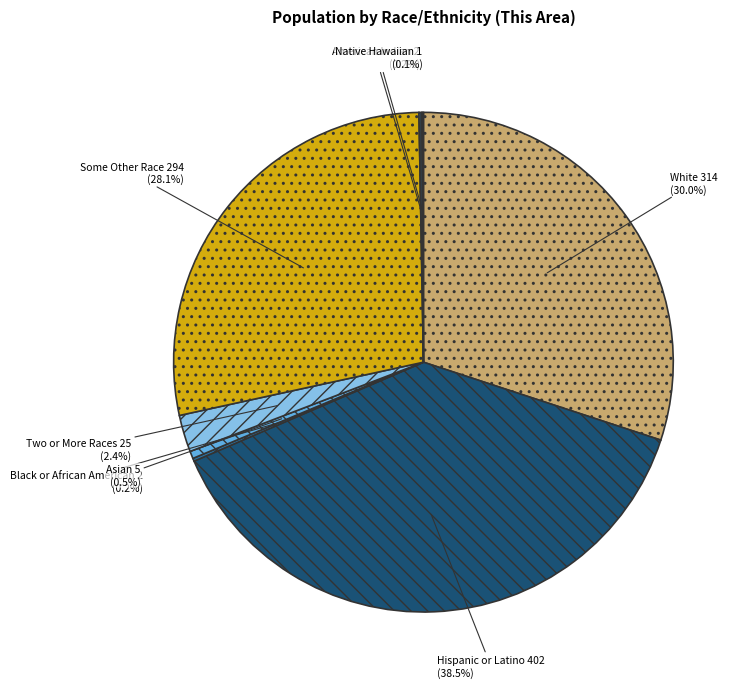

Is there any slice that represents more than half of the pie?

No